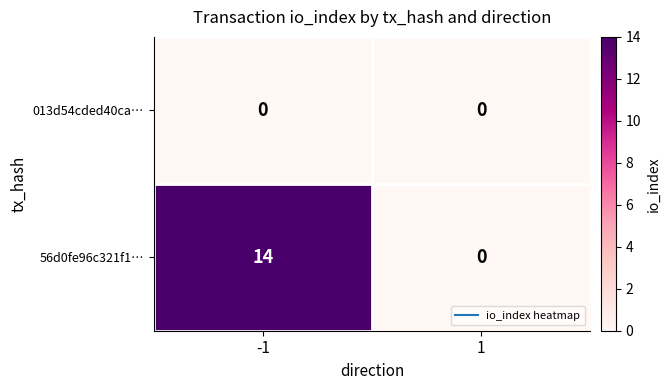

What is the greatest value displayed?

14